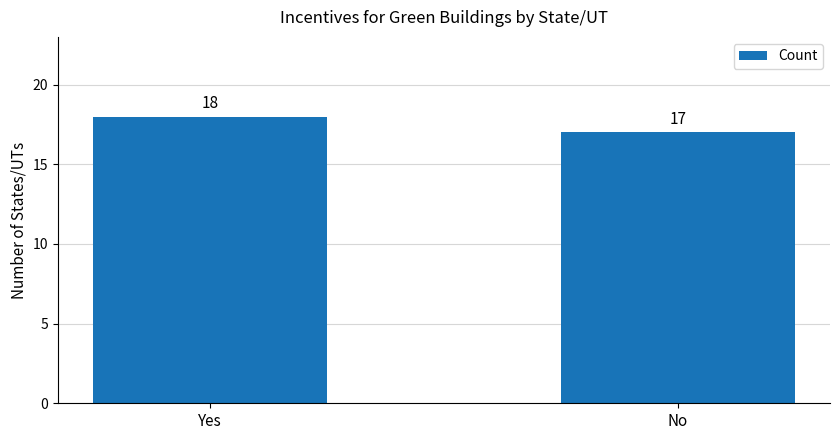

What is the change in value from Yes to No?

-1